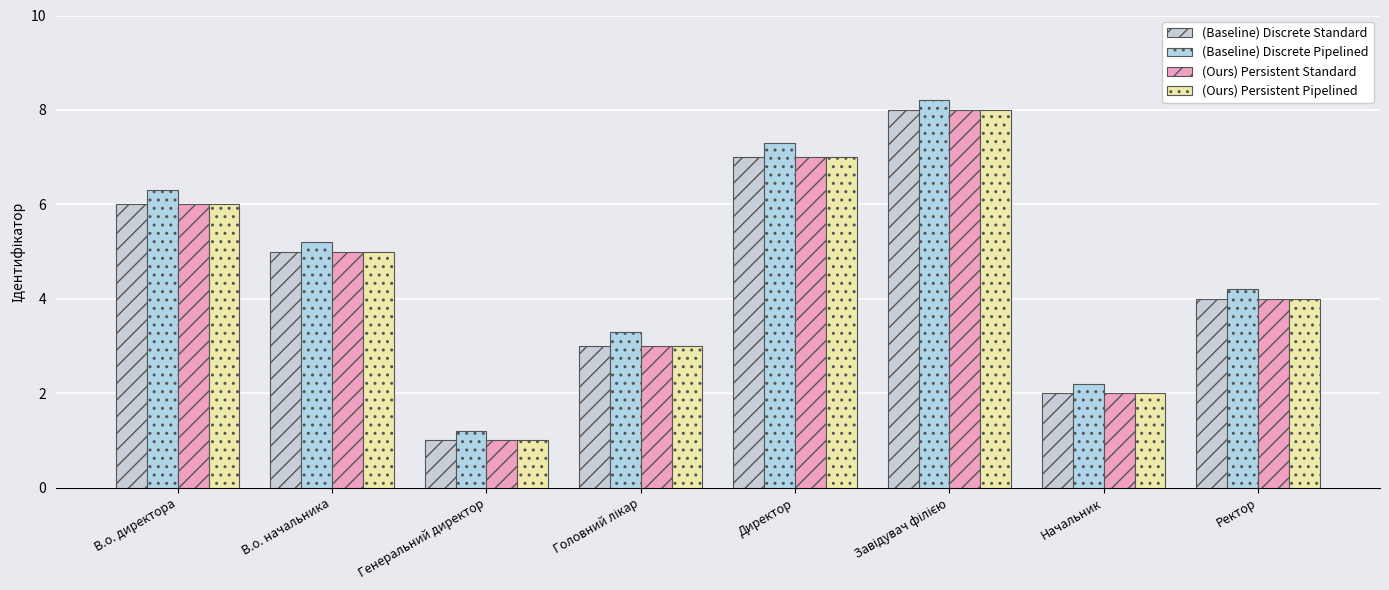

Rank the series by their maximum value, from highest to lowest.

(Baseline) Discrete Pipelined, (Baseline) Discrete Standard, (Ours) Persistent Standard, (Ours) Persistent Pipelined